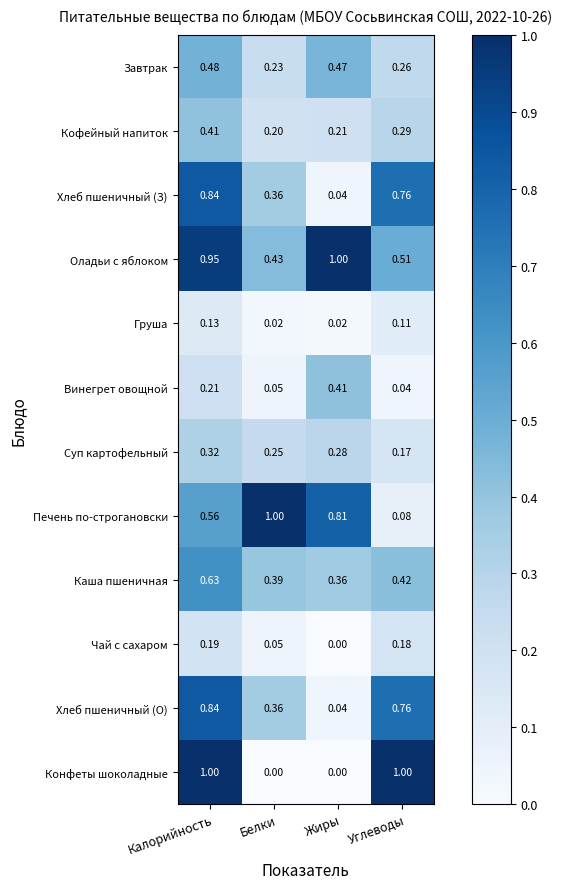

Which series has the largest total across all categories?

Оладьи с яблоком